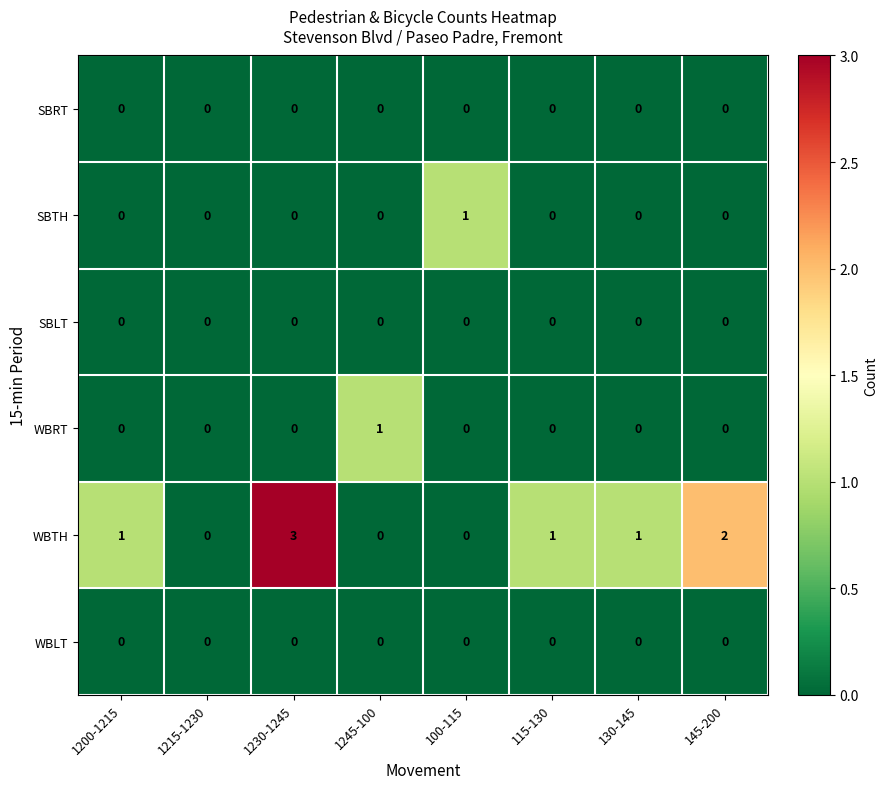

What is the greatest value displayed?

3